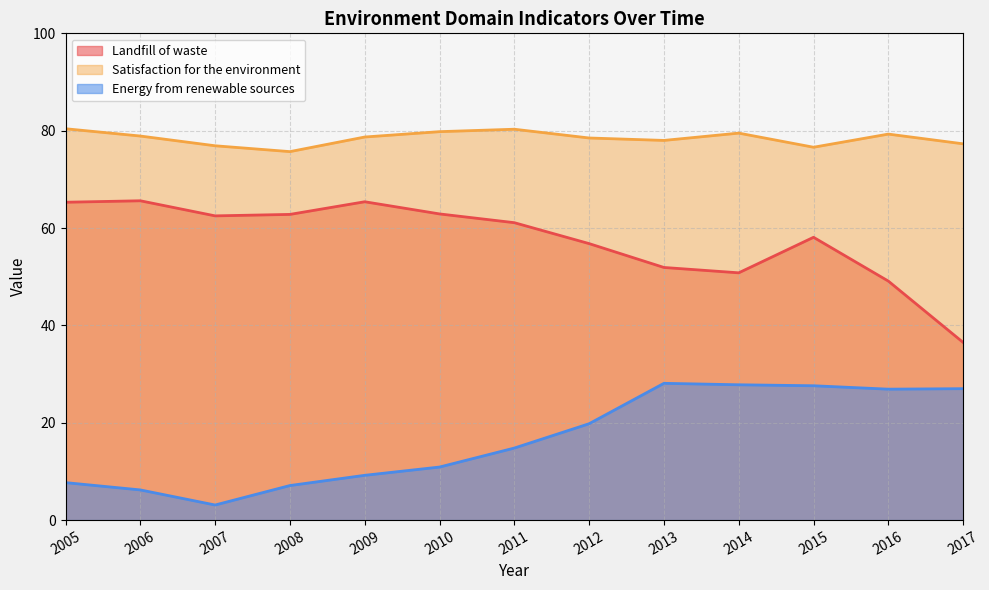

Rank the categories by Landfill of waste value from highest to lowest.

2006, 2009, 2005, 2010, 2008, 2007, 2011, 2015, 2012, 2013, 2014, 2016, 2017